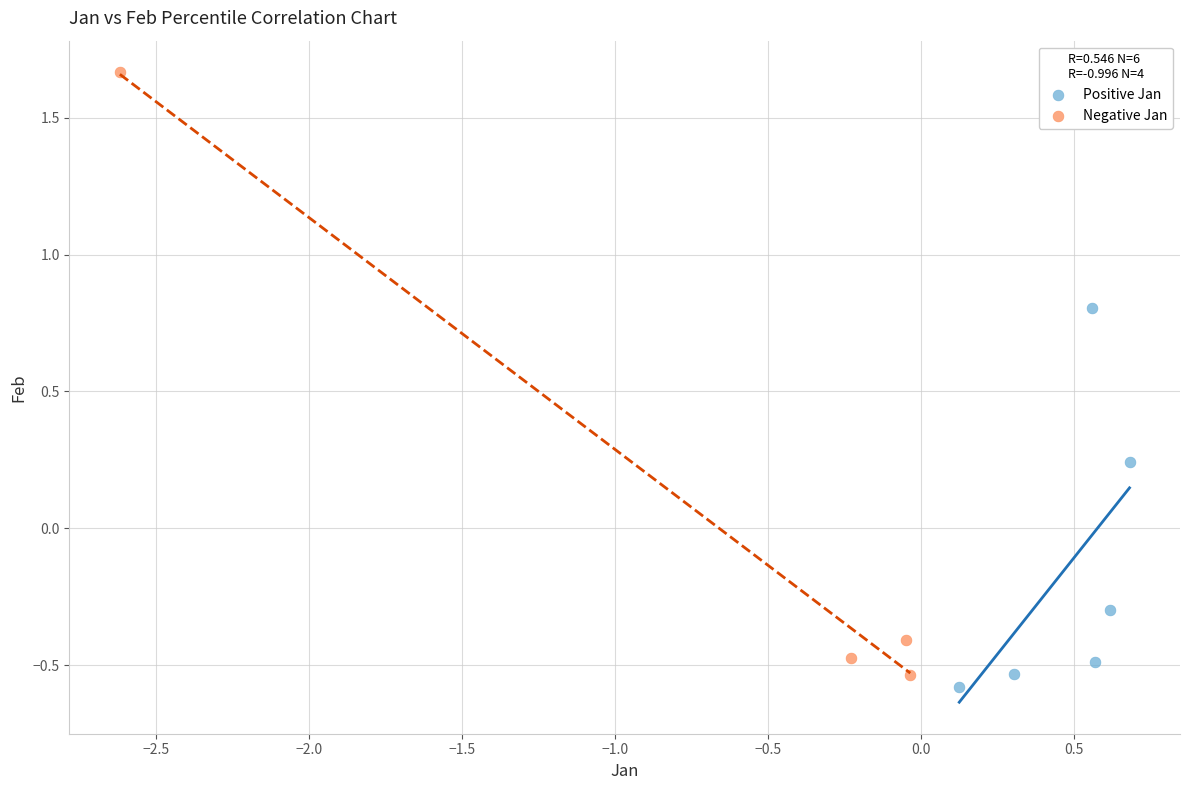

Which series has the largest Y range (max minus min)?

Negative Jan